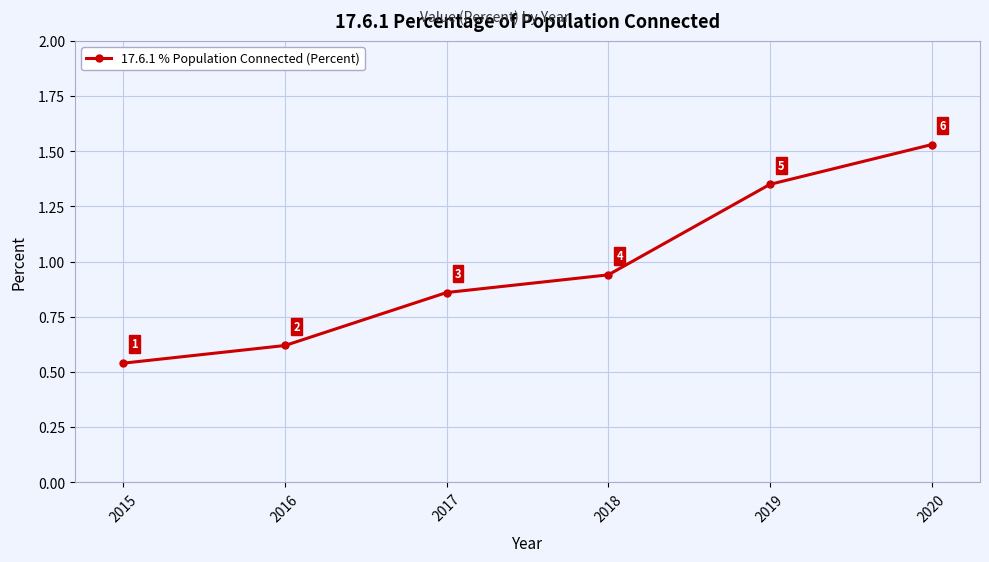

True or false: the data shows 0.3 at 2015.

False